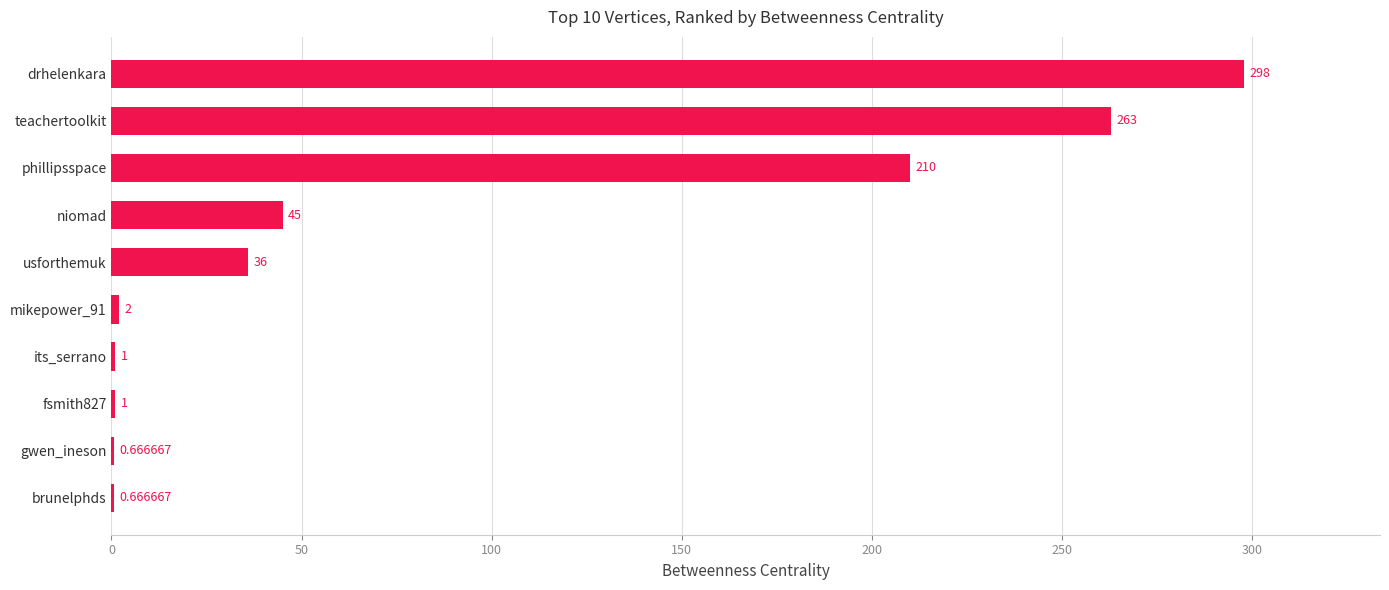

Which category has the highest value across all series?

drhelenkara